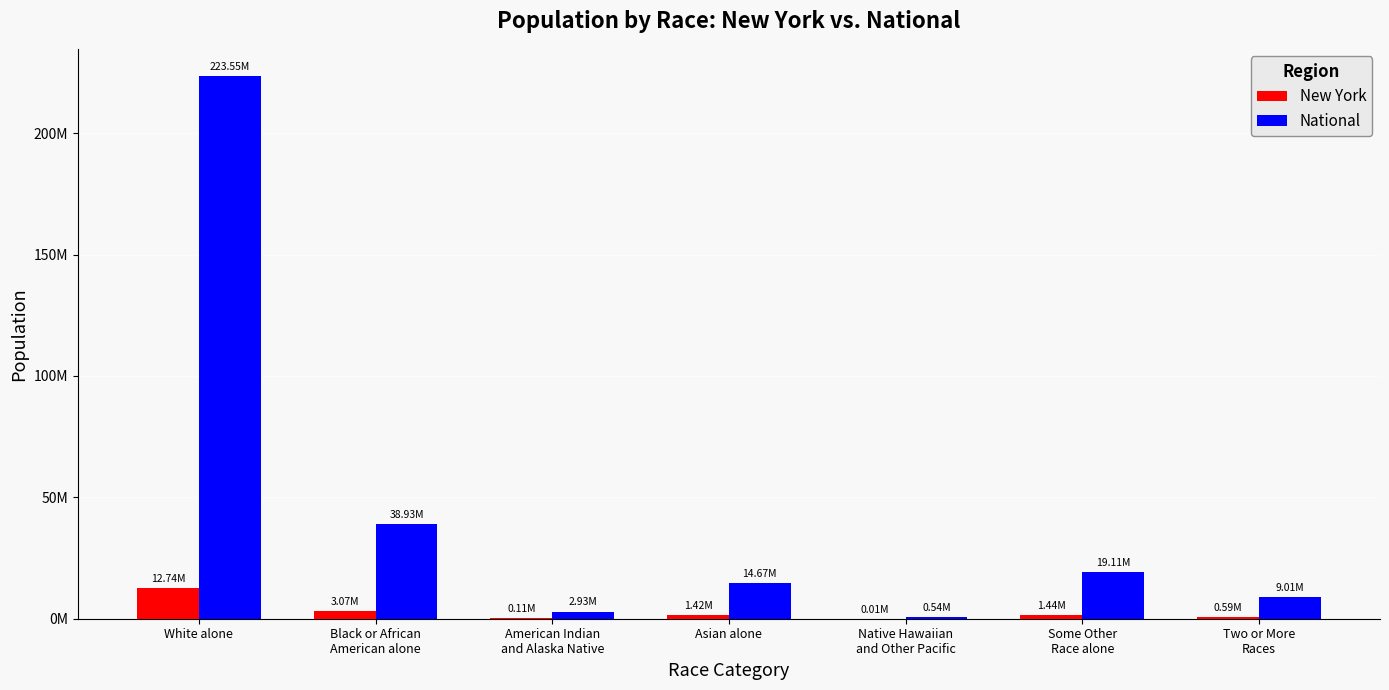

What is the label of the 4th bar from the left?

Asian alone